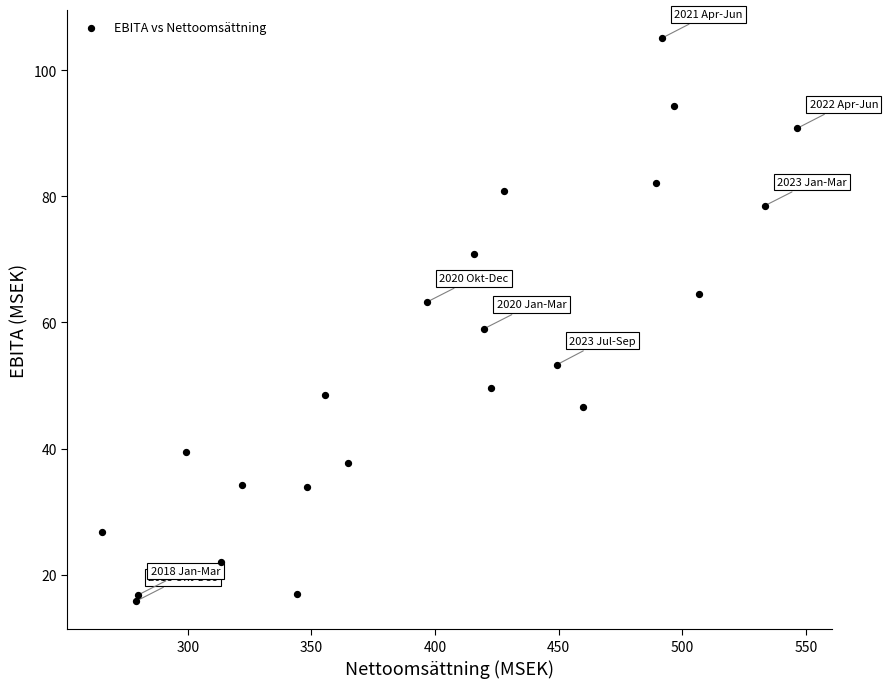

What is the range of X values (max minus min)?

281.0